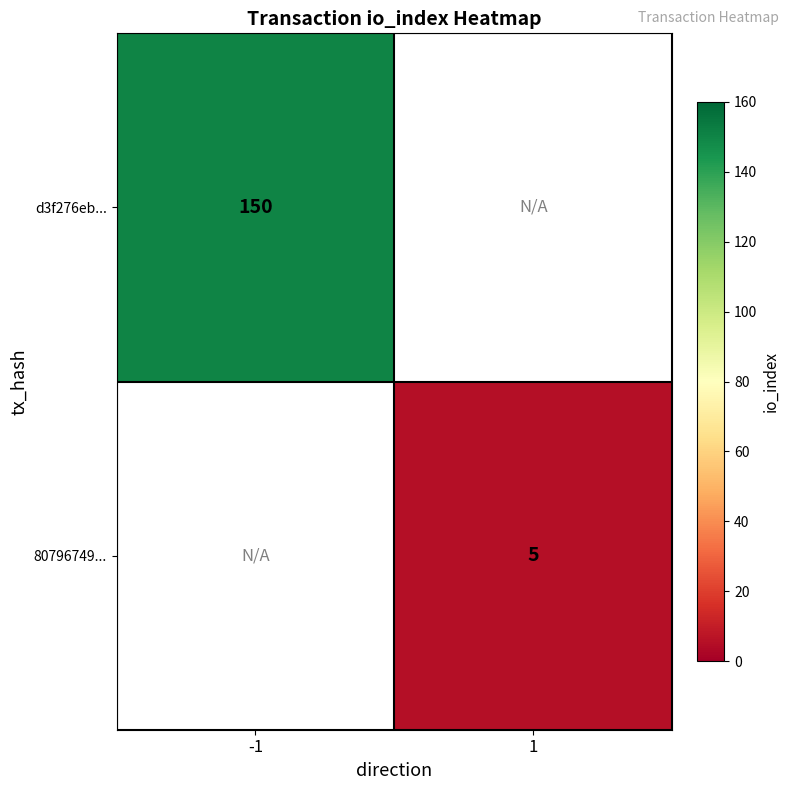

True or false: 80796749... has a value of 5 at 1.

True